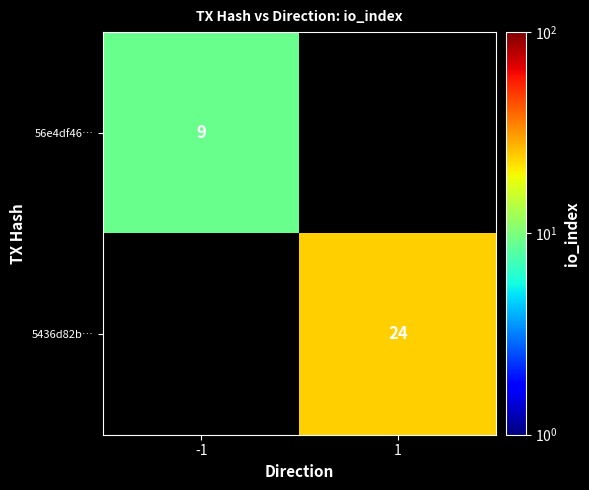

The 56e4df46… series shows 3 at -1. True or false?

False